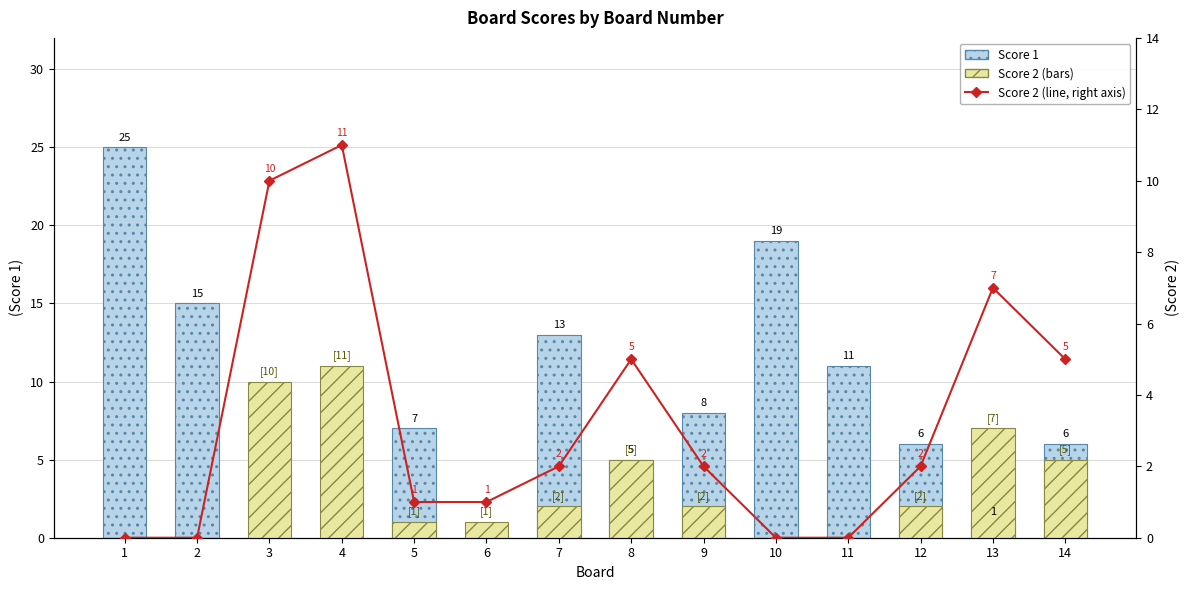

Reading left to right, transcribe all the data shown in this chart.

Score 1: 1=25	2=15	3=0	4=0	5=7	6=0	7=13	8=5	9=8	10=19	11=11	12=6	13=1	14=6
Score 2: 1=0	2=0	3=10	4=11	5=1	6=1	7=2	8=5	9=2	10=0	11=0	12=2	13=7	14=5
Score 2 (右目盛): 1=0	2=0	3=10	4=11	5=1	6=1	7=2	8=5	9=2	10=0	11=0	12=2	13=7	14=5